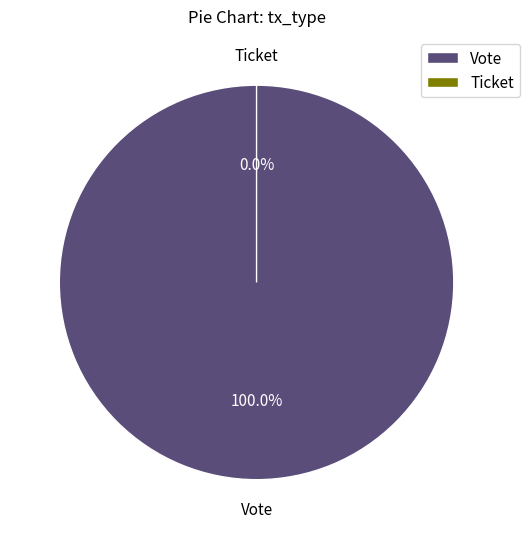

Is it true that Vote is 99% of the pie?

False